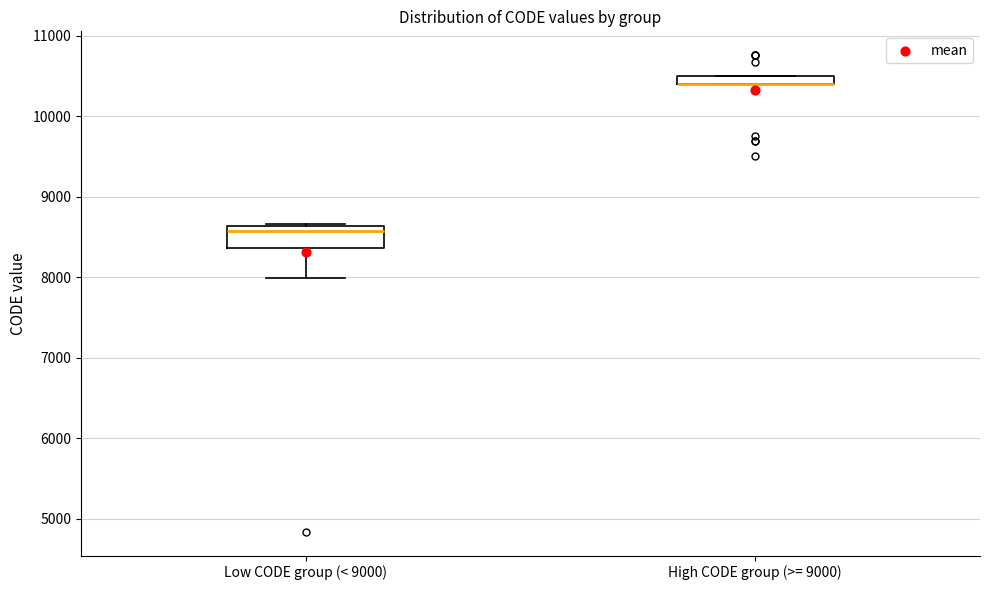

Where is the lower edge of the box for Low CODE group (< 9000) on the y-axis? The values are not printed on the chart, so give them approximately, as read against the axis.

8400